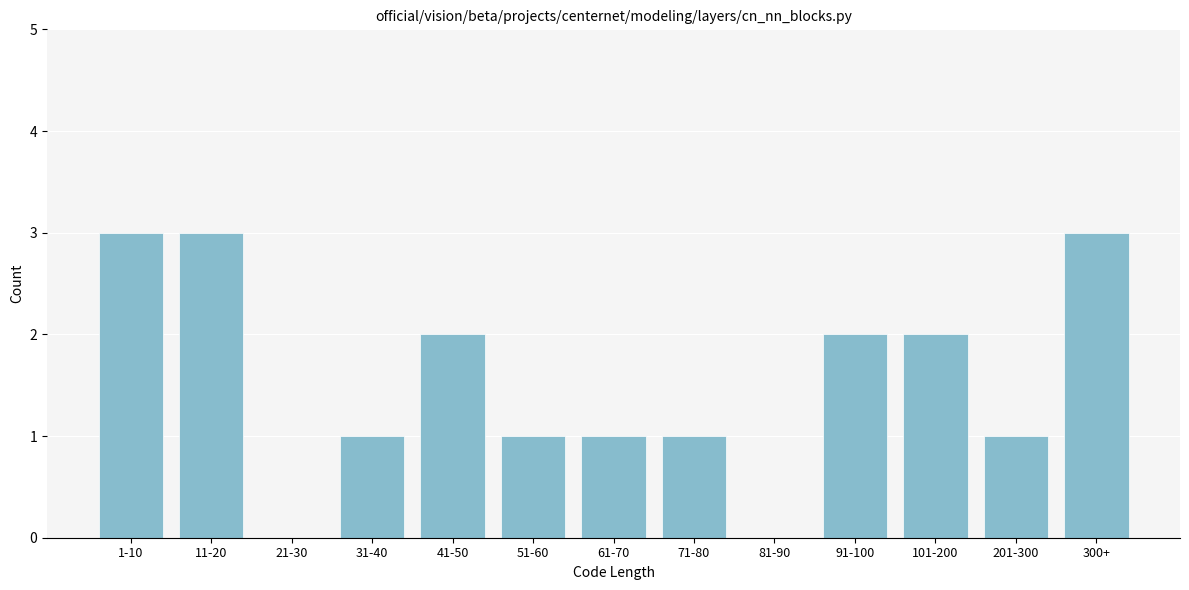

Reading left to right, transcribe all the data shown in this chart.

1-10=3	11-20=3	21-30=0	31-40=1	41-50=2	51-60=1	61-70=1	71-80=1	81-90=0	91-100=2	101-200=2	201-300=1	300+=3